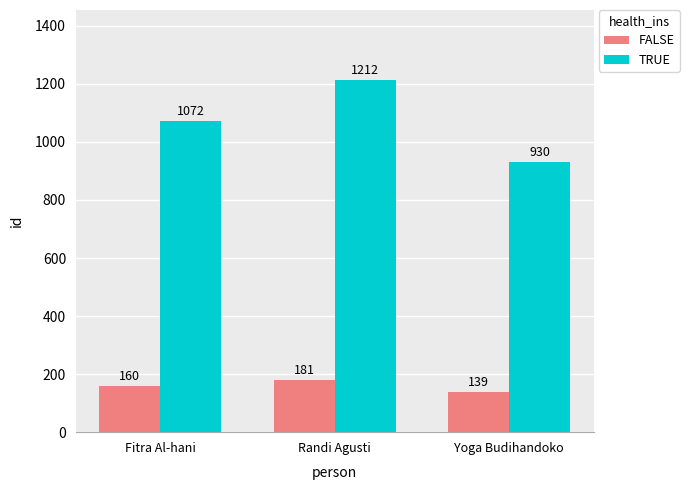

List the series in order of their peak value, lowest first.

FALSE, TRUE